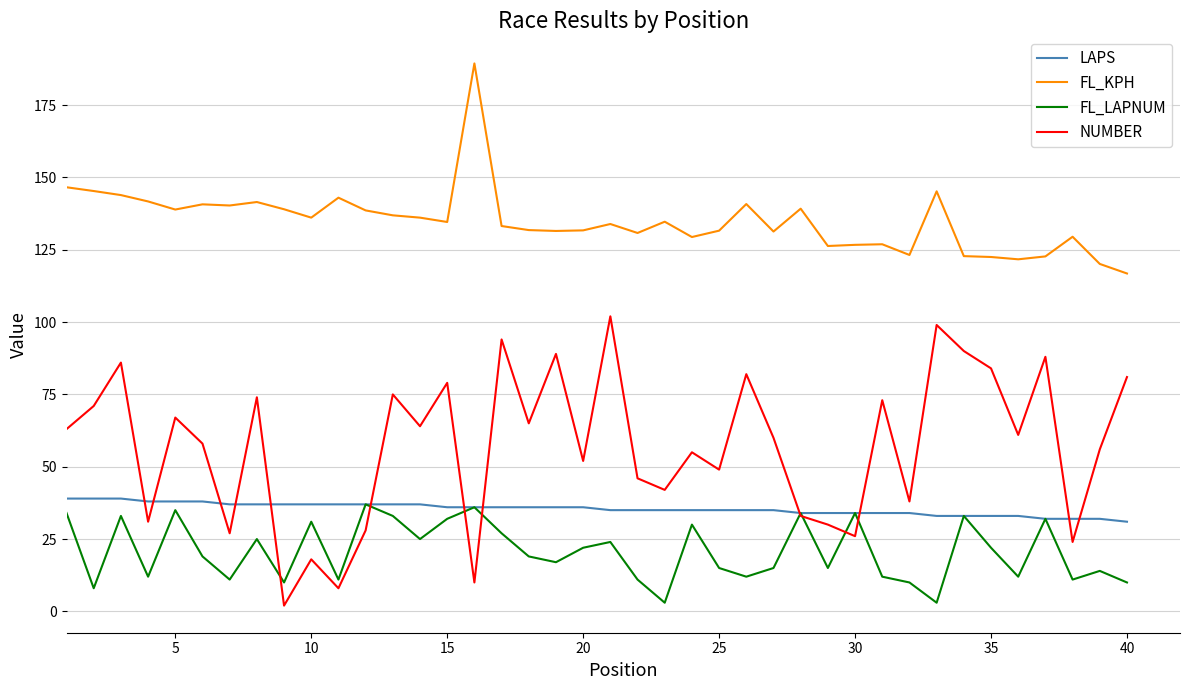

True or false: NUMBER and FL_LAPNUM cross at least once.

True